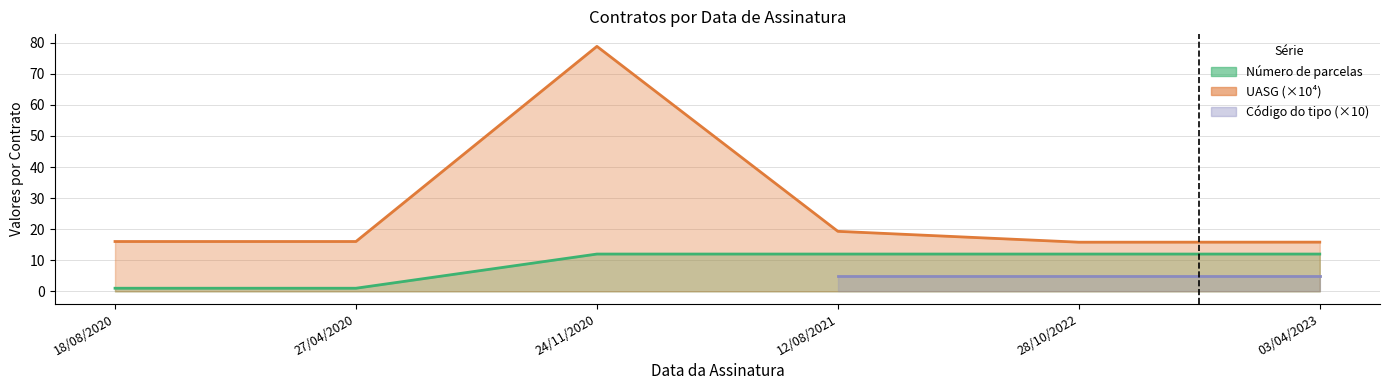

Does the chart display data point markers on the line(s)?

No